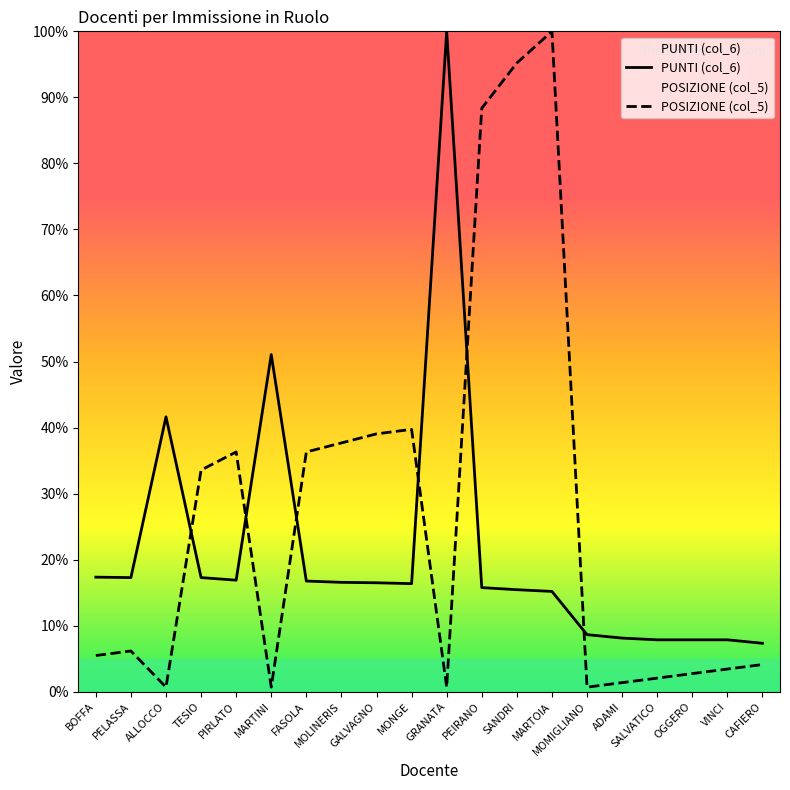

Does the chart display data point markers on the line(s)?

No